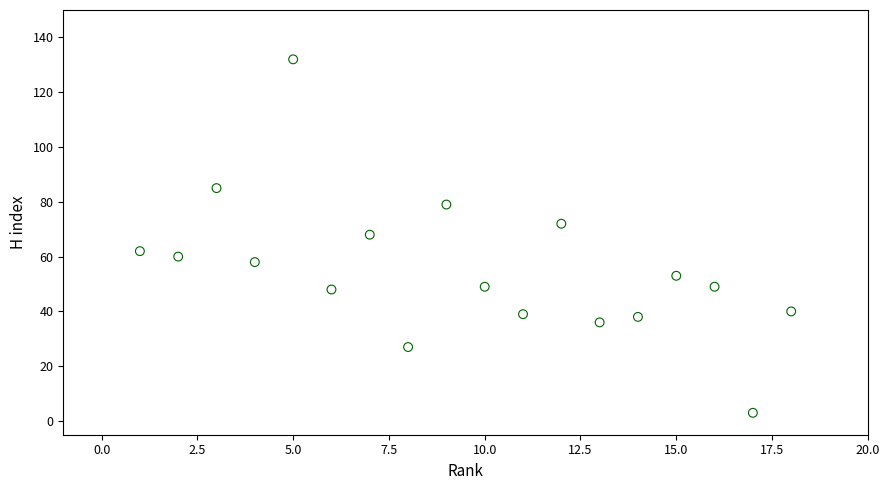

What is the range of Y values (max minus min)?

129